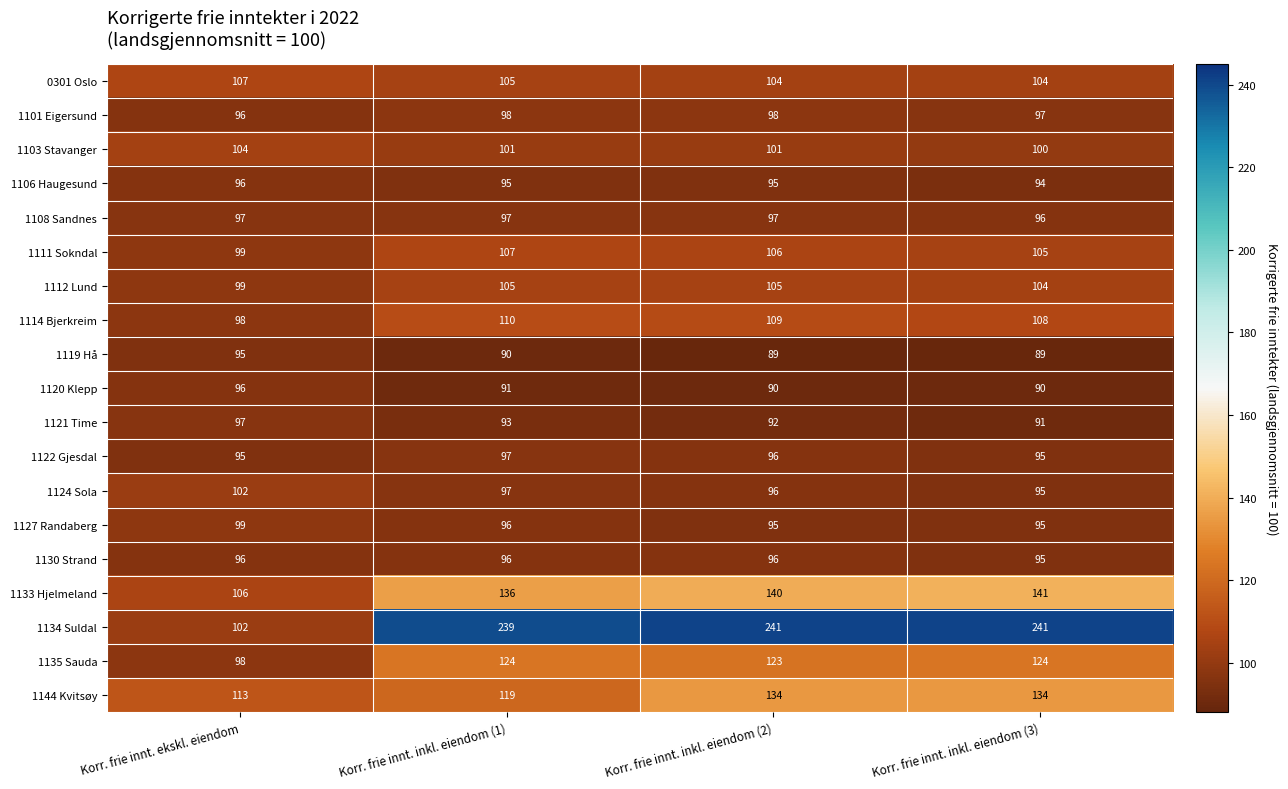

Between Korr. frie innt. ekskl. eiendom and Korr. frie innt. inkl. eiendom (3), which series saw the biggest shift?

1134 Suldal